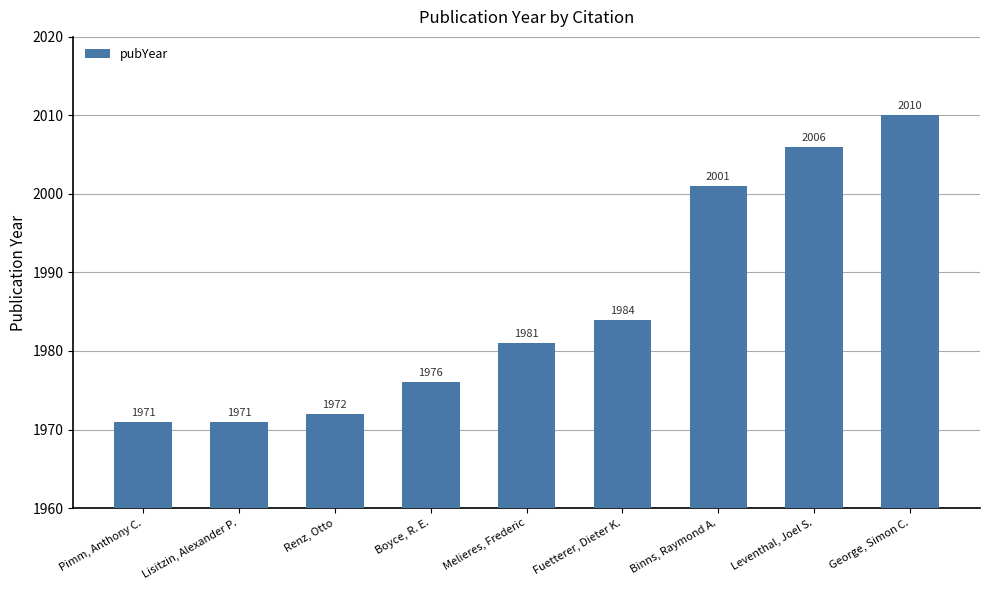

Are the bars grouped side by side (vs. stacked)?

No